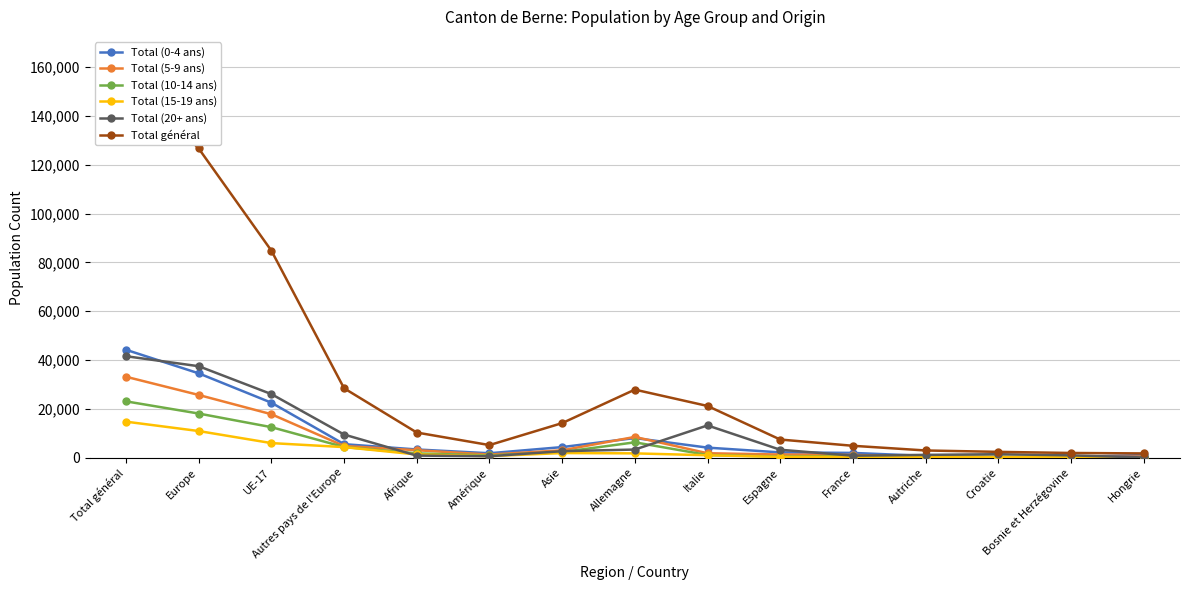

Reading left to right, what are all the values shown in this chart?

Total (0-4 ans): Total général=44200	Europe=34547	UE-17=22516	Autres pays de l'Europe=5522	Afrique=3351	Amérique=1804	Asie=4326	Allemagne=8033	Italie=4107	Espagne=2155	France=1941	Autriche=714	Croatie=251	Bosnie et Herzégovine=299	Hongrie=1053
Total (5-9 ans): Total général=33149	Europe=25689	UE-17=17798	Autres pays de l'Europe=4768	Afrique=3045	Amérique=1259	Asie=3004	Allemagne=8491	Italie=1809	Espagne=1280	France=1105	Autriche=444	Croatie=188	Bosnie et Herzégovine=198	Hongrie=456
Total (10-14 ans): Total général=23069	Europe=18074	UE-17=12496	Autres pays de l'Europe=4352	Afrique=1758	Amérique=897	Asie=2288	Allemagne=6281	Italie=1077	Espagne=435	France=644	Autriche=345	Croatie=254	Bosnie et Herzégovine=215	Hongrie=110
Total (15-19 ans): Total général=14747	Europe=10904	UE-17=5964	Autres pays de l'Europe=4317	Afrique=1297	Amérique=614	Asie=1886	Allemagne=1753	Italie=977	Espagne=311	France=356	Autriche=303	Croatie=264	Bosnie et Herzégovine=269	Hongrie=42
Total (20+ ans): Total général=41569	Europe=37468	UE-17=26044	Autres pays de l'Europe=9472	Afrique=840	Amérique=573	Asie=2650	Allemagne=3316	Italie=13207	Espagne=3239	France=813	Autriche=1134	Croatie=1413	Bosnie et Herzégovine=935	Hongrie=69
Total général: Total général=156734	Europe=126682	UE-17=84818	Autres pays de l'Europe=28431	Afrique=10291	Amérique=5147	Asie=14154	Allemagne=27874	Italie=21177	Espagne=7420	France=4859	Autriche=2940	Croatie=2370	Bosnie et Herzégovine=1916	Hongrie=1730